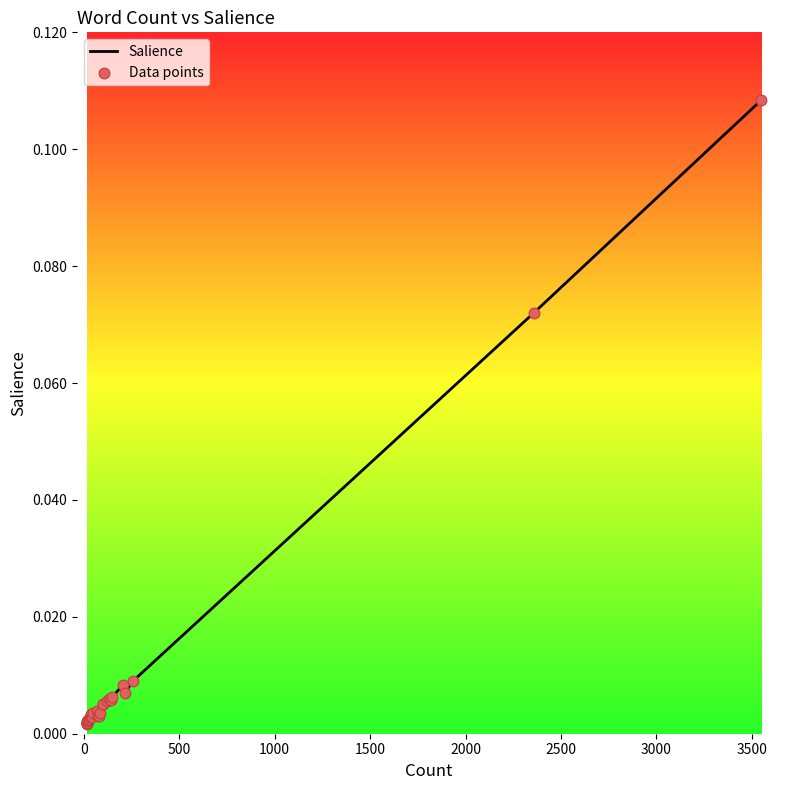

Which series reaches the maximum Y coordinate?

Salience